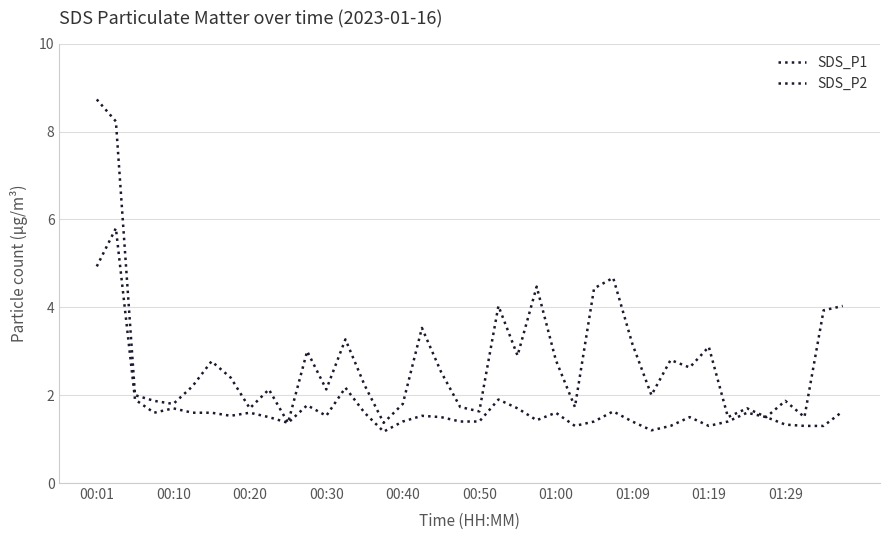

Is this an area chart (filled region under the line)?

No